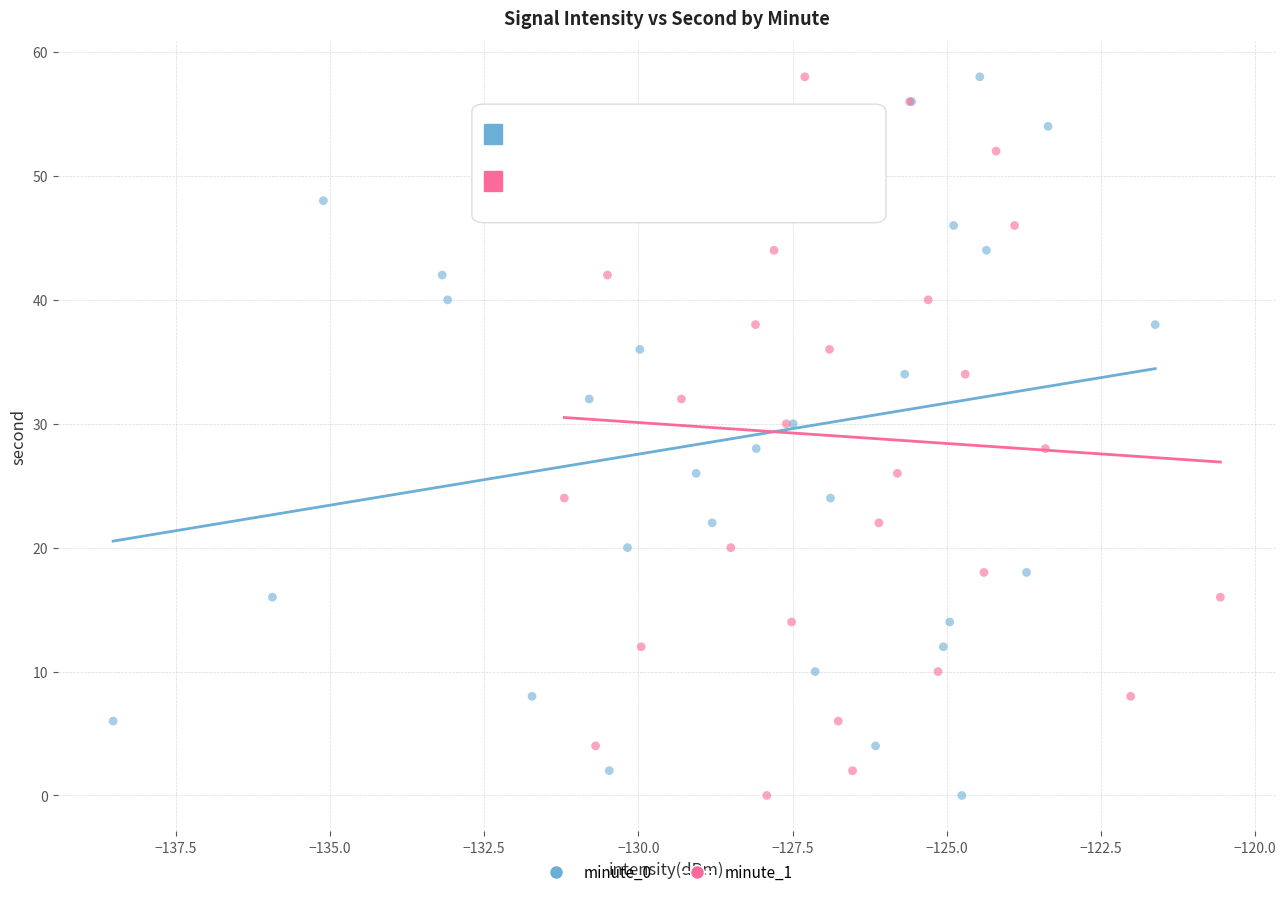

What are all the series names shown in the legend?

minute_0, minute_1